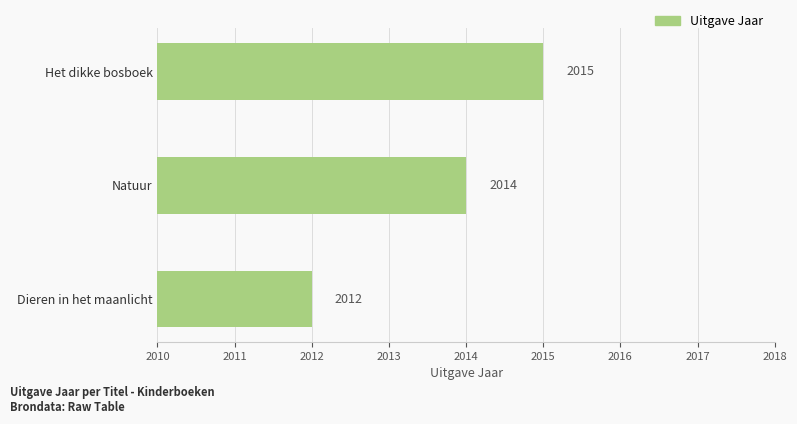

Count the values in the range 2012 to 2015.

3